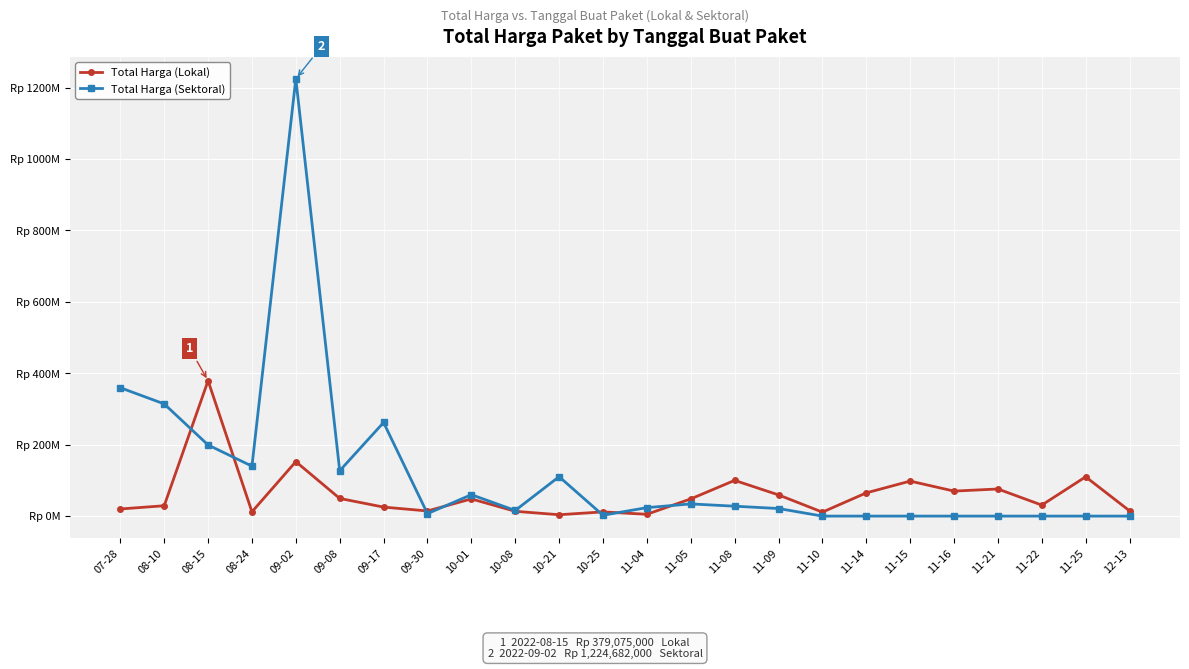

Reading left to right, list all the values displayed in this chart.

Total Harga (Lokal): 19950000	29000000	379075000	12000000	152477000	49478000	25200000	14400000	48140000	13442000	3825000	11800000	5093000	48140000	100000000	59375000	11100000	65000000	98000000	70000000	75920000	30800000	110000000	14750000
Total Harga (Sektoral): 359500000	314121780	199200000	139800000	1224682000	127000000	262118150	6936000	59935000	15787200	110389990	2395750	23680800	34132505	27720000	21231000	0	0	0	0	0	0	0	0